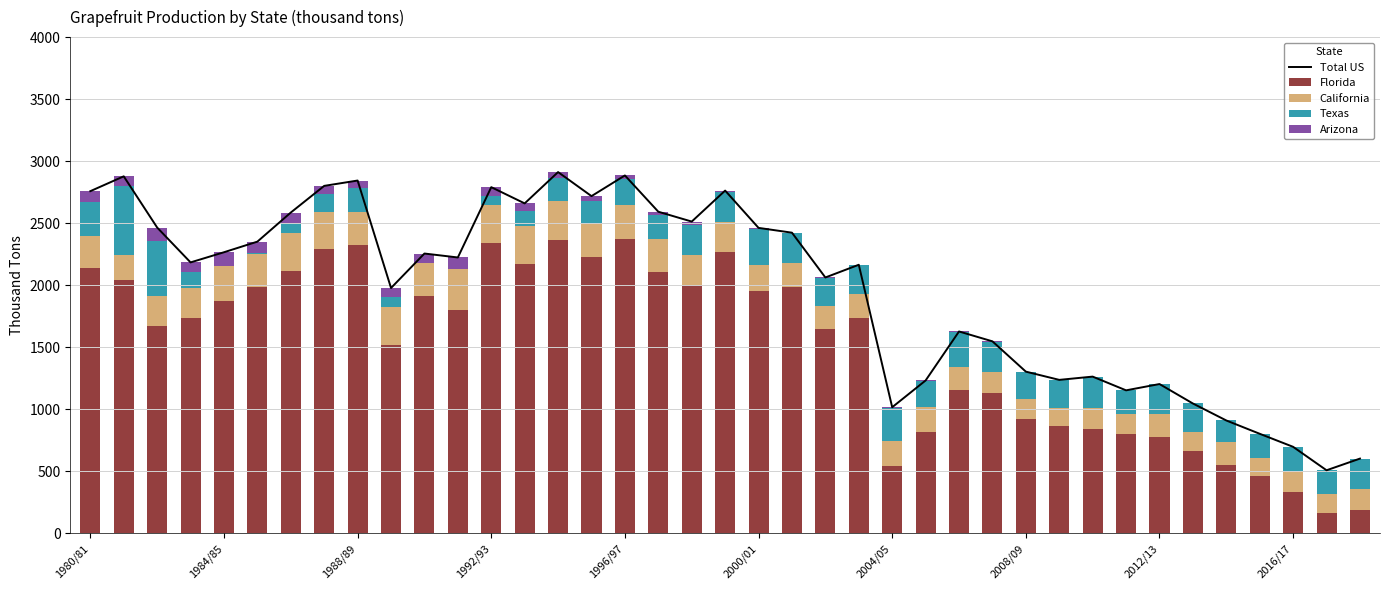

Where is California nearest to the value 240?

19